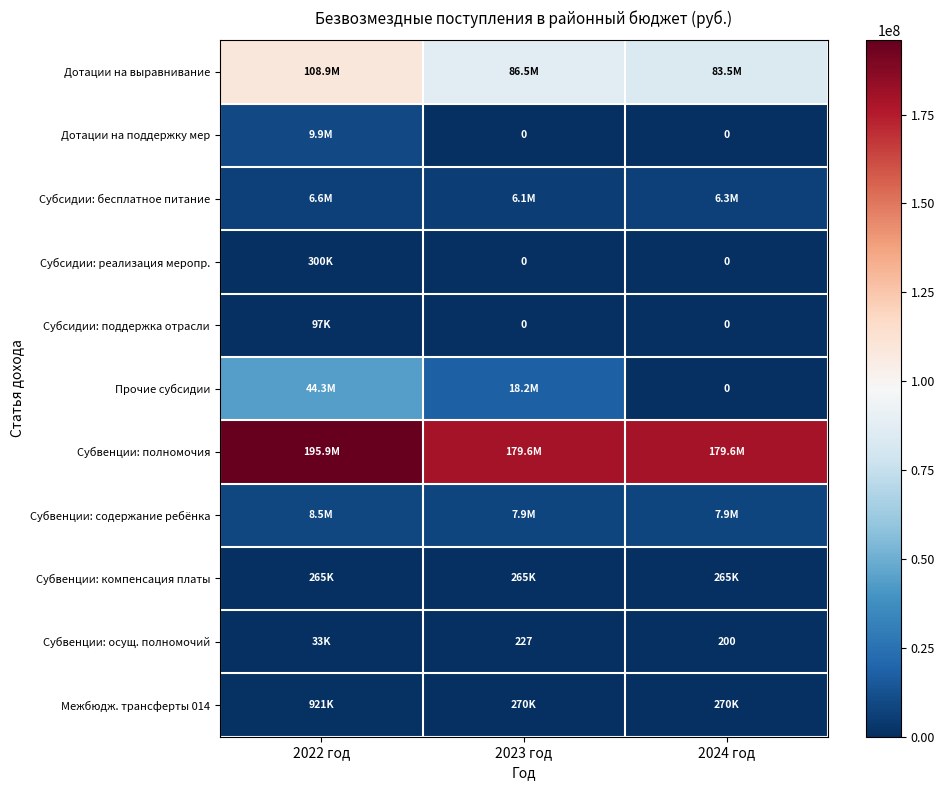

Which series changed the most between 2022 год and 2024 год?

Прочие субсидии